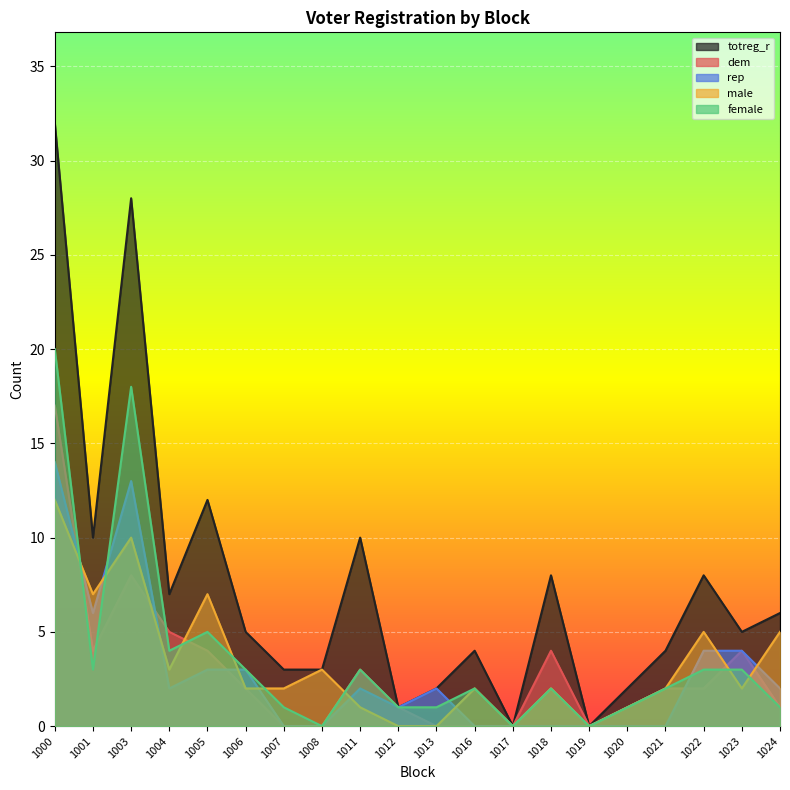

True or false: male has a value of 1 at 1011.

True